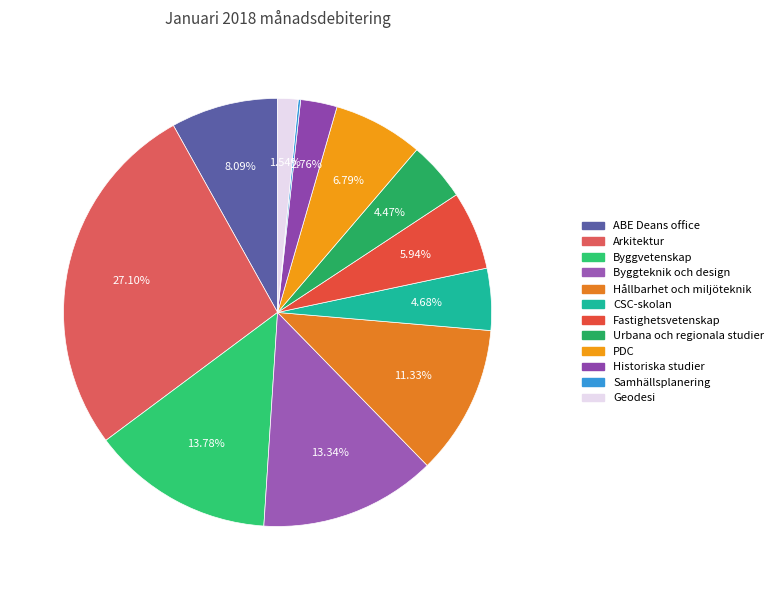

What is the smallest slice in the pie chart?

Samhällsplanering